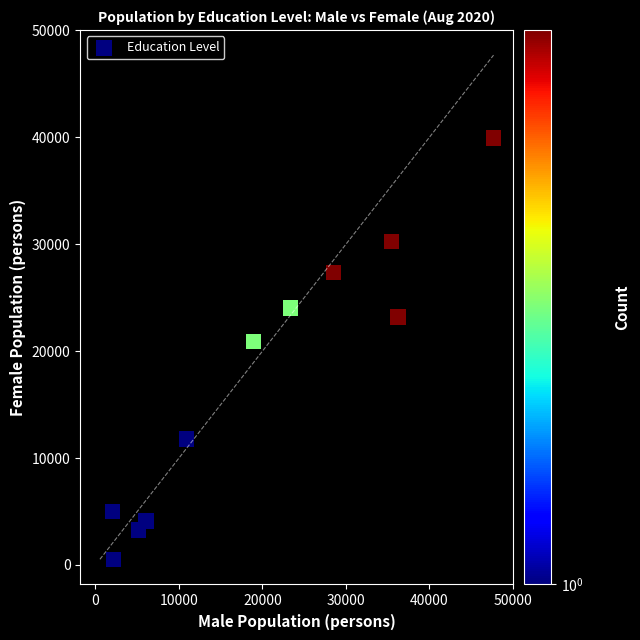

What Y value in the scatter plot is closest to 20230?

20869.4